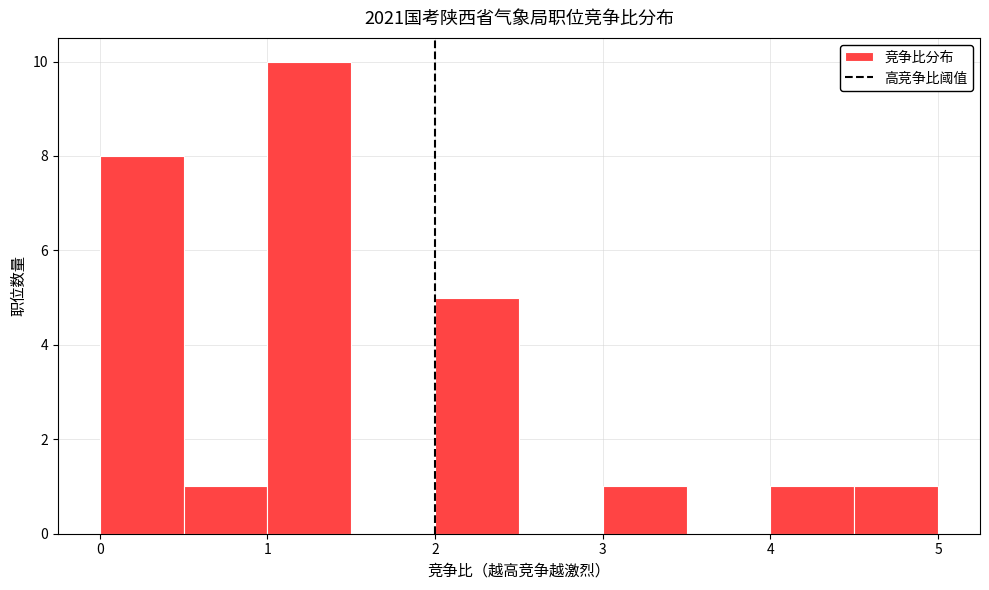

Reading left to right, list every bar in this chart as the range it spans on the x-axis followed by its height. The values are not printed on the chart, so give them approximately, as read against the axis.

0.0 to 0.5: 8
0.5 to 1.0: 1
1.0 to 1.5: 10
1.5 to 2.0: 0
2.0 to 2.5: 5
2.5 to 3.0: 0
3.0 to 3.5: 1
3.5 to 4.0: 0
4.0 to 4.5: 1
4.5 to 5.0: 1